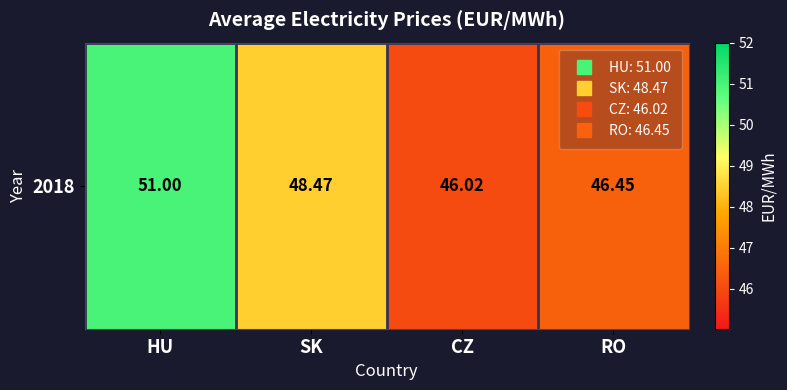

True or false: the data shows 12.7 at RO.

False